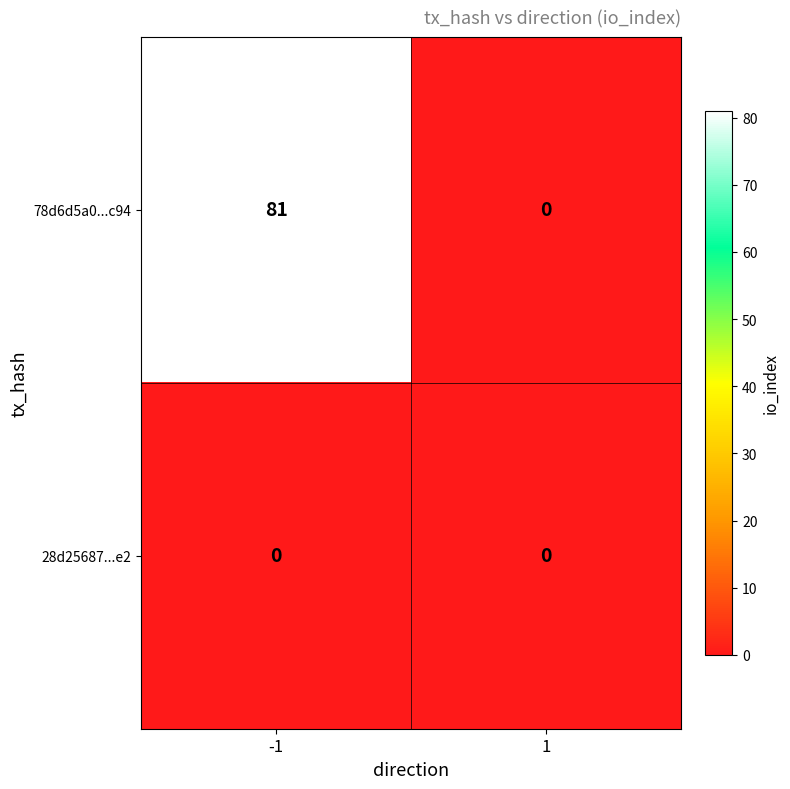

Which series has the largest range (max minus min)?

78d6d5a0...c94